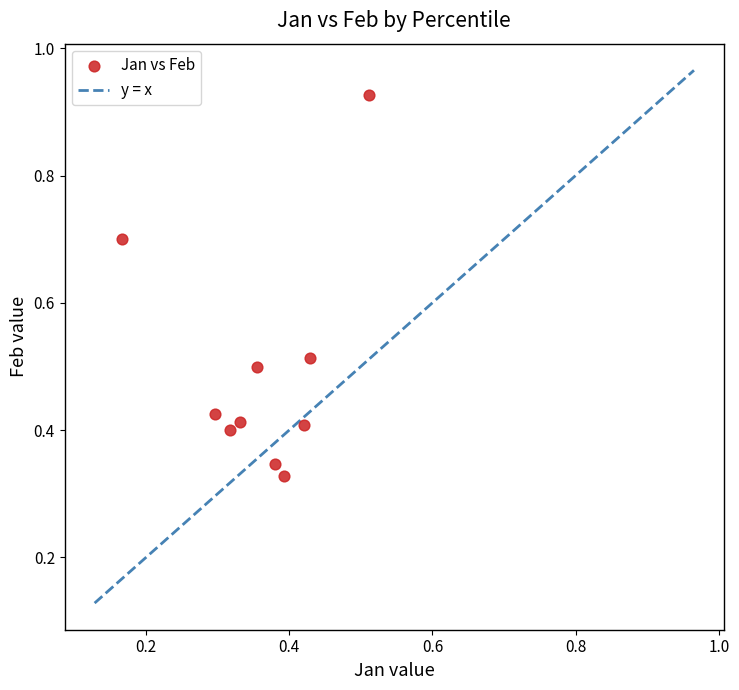

What is the range of Y values (max minus min)?

0.6